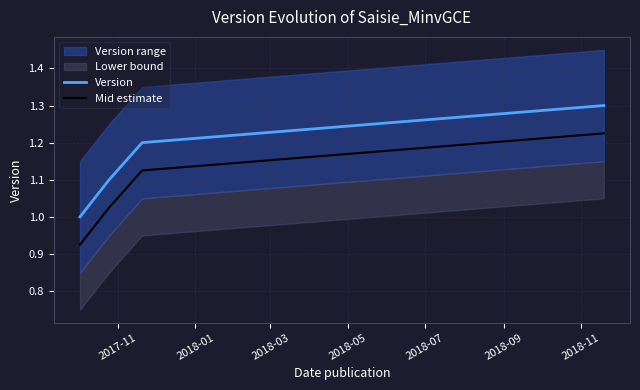

The value of Version at 2018-03 is 1.2. True or false?

True